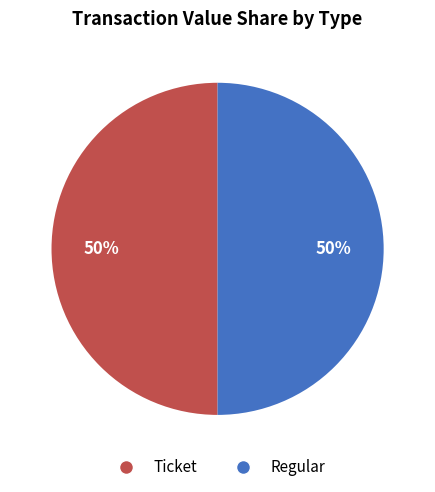

To the nearest percent, what is the average slice percentage?

50%